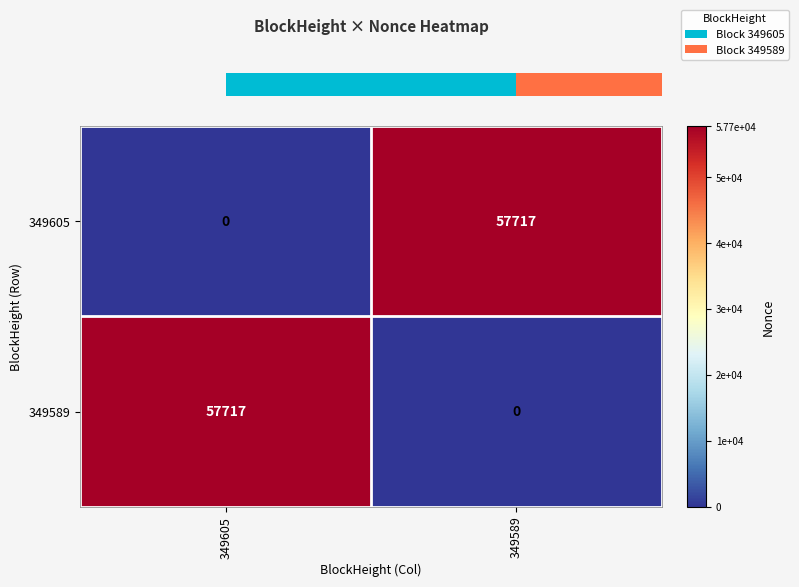

Is the value of 349589 at 349605 greater than the value of 349605 at 349605?

Yes